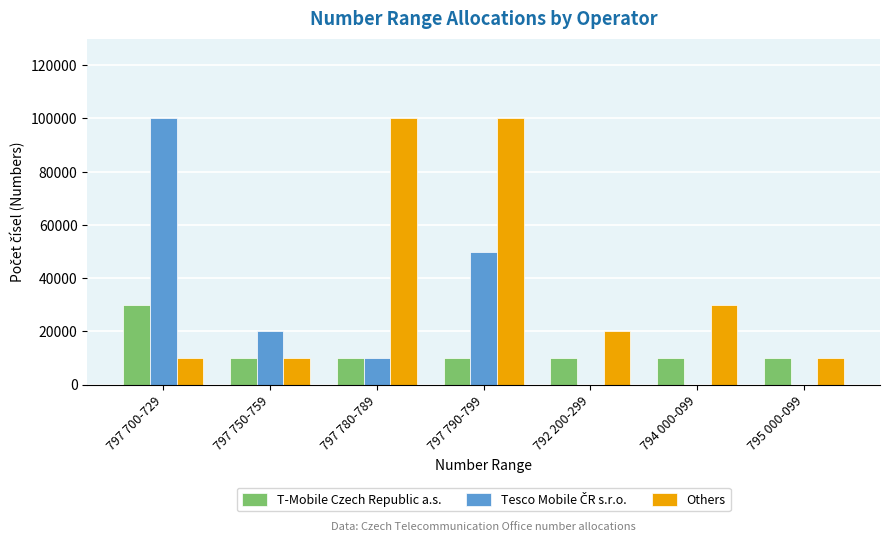

What is the maximum value shown in the chart?

100000